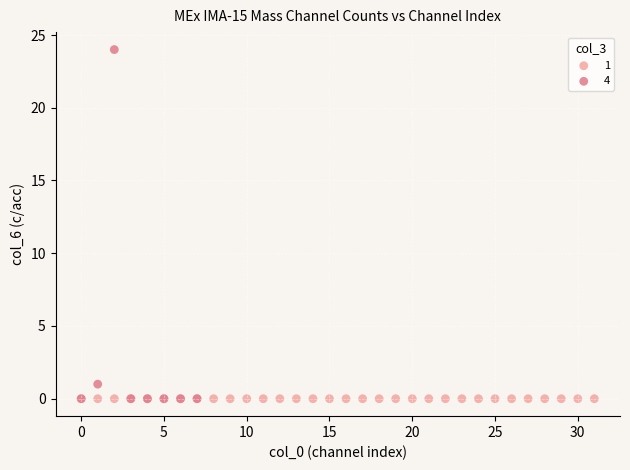

Which series reaches the maximum Y coordinate?

4